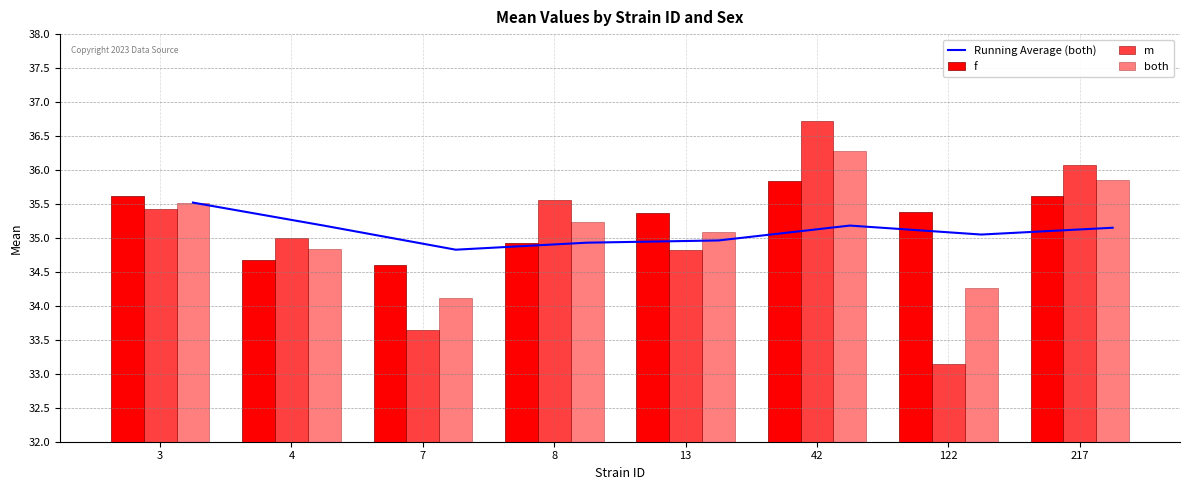

How many data points in m are less than 35?

3